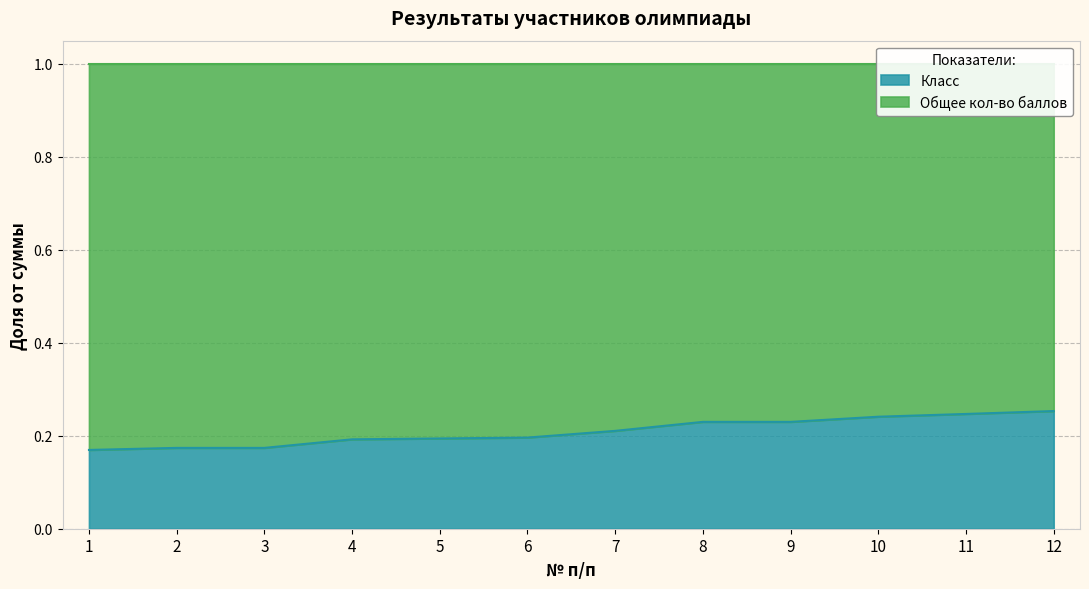

Which has a higher value, 4 or 1?

4